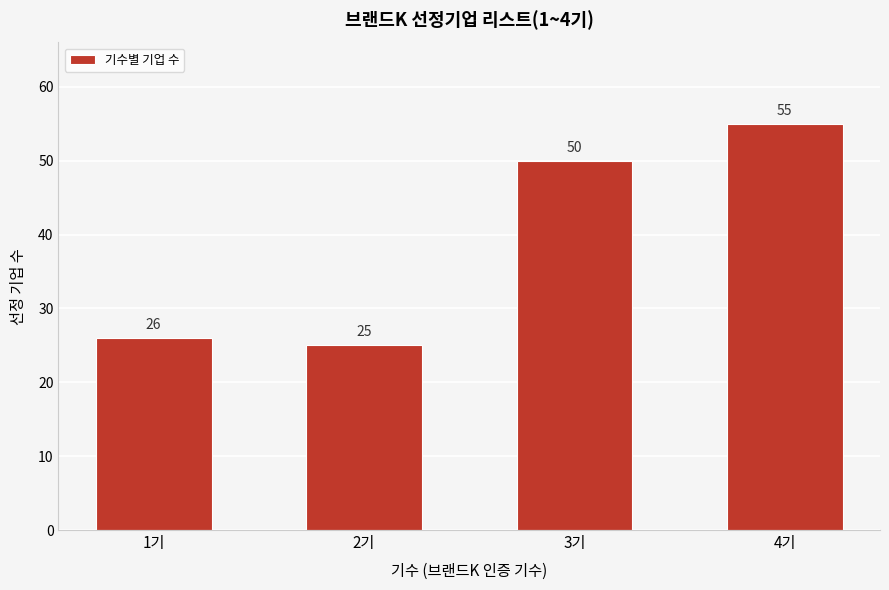

Reading left to right, list all the values displayed in this chart.

1기=26	2기=25	3기=50	4기=55